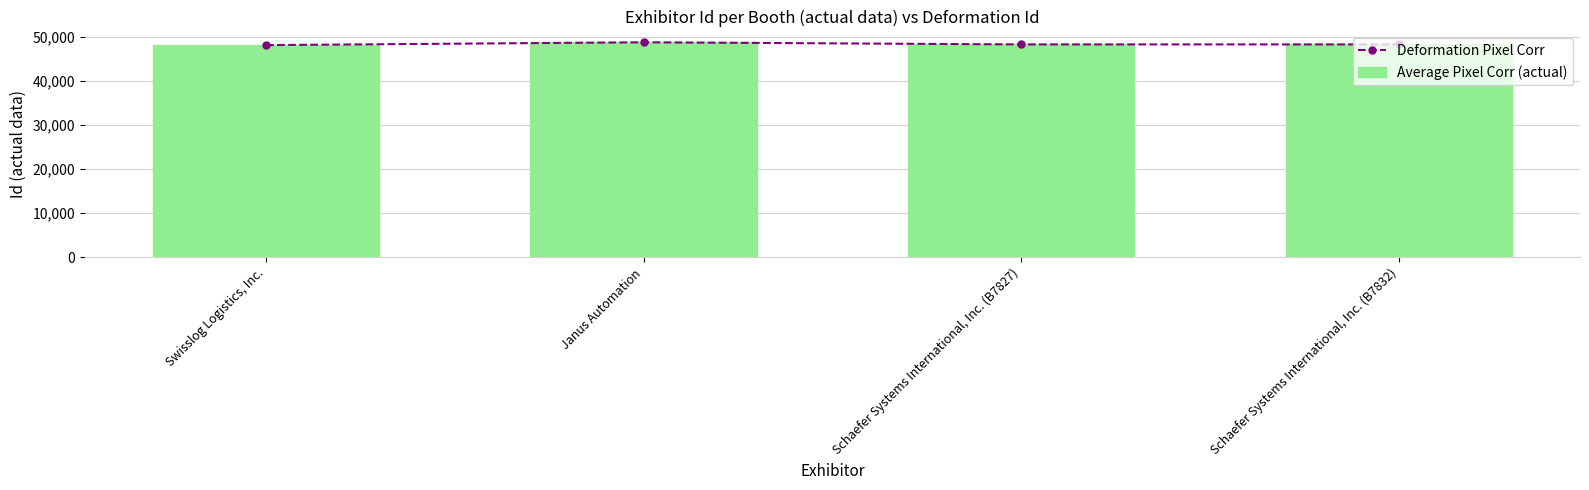

What is the difference between the second highest and minimum values in the Deformation Pixel Corr series?

153